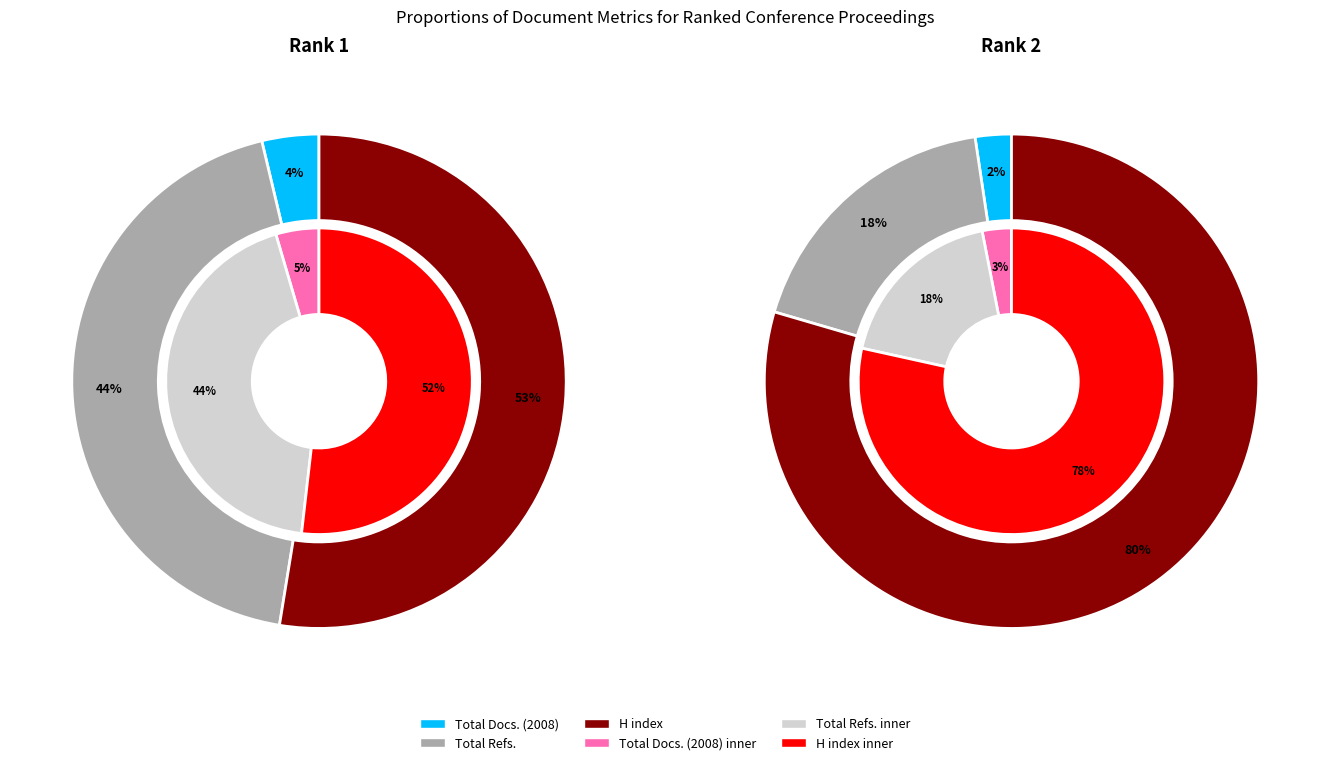

To the nearest percent, what is the combined percentage of Rank 2 and Rank 1?

100%